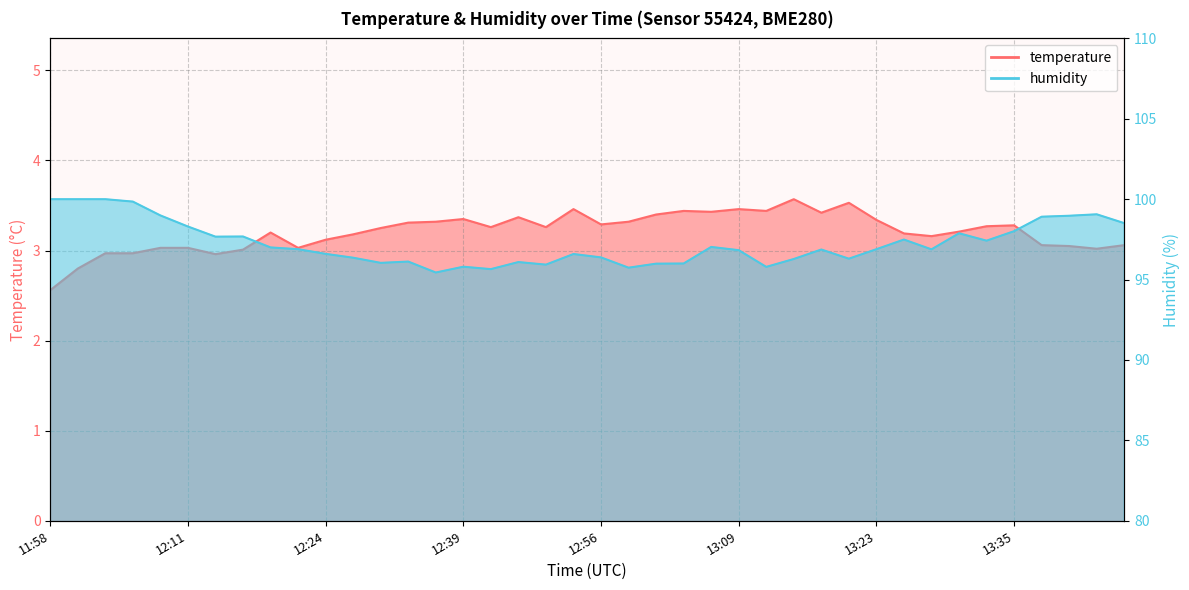

True or false: humidity and temperature cross at least once.

False